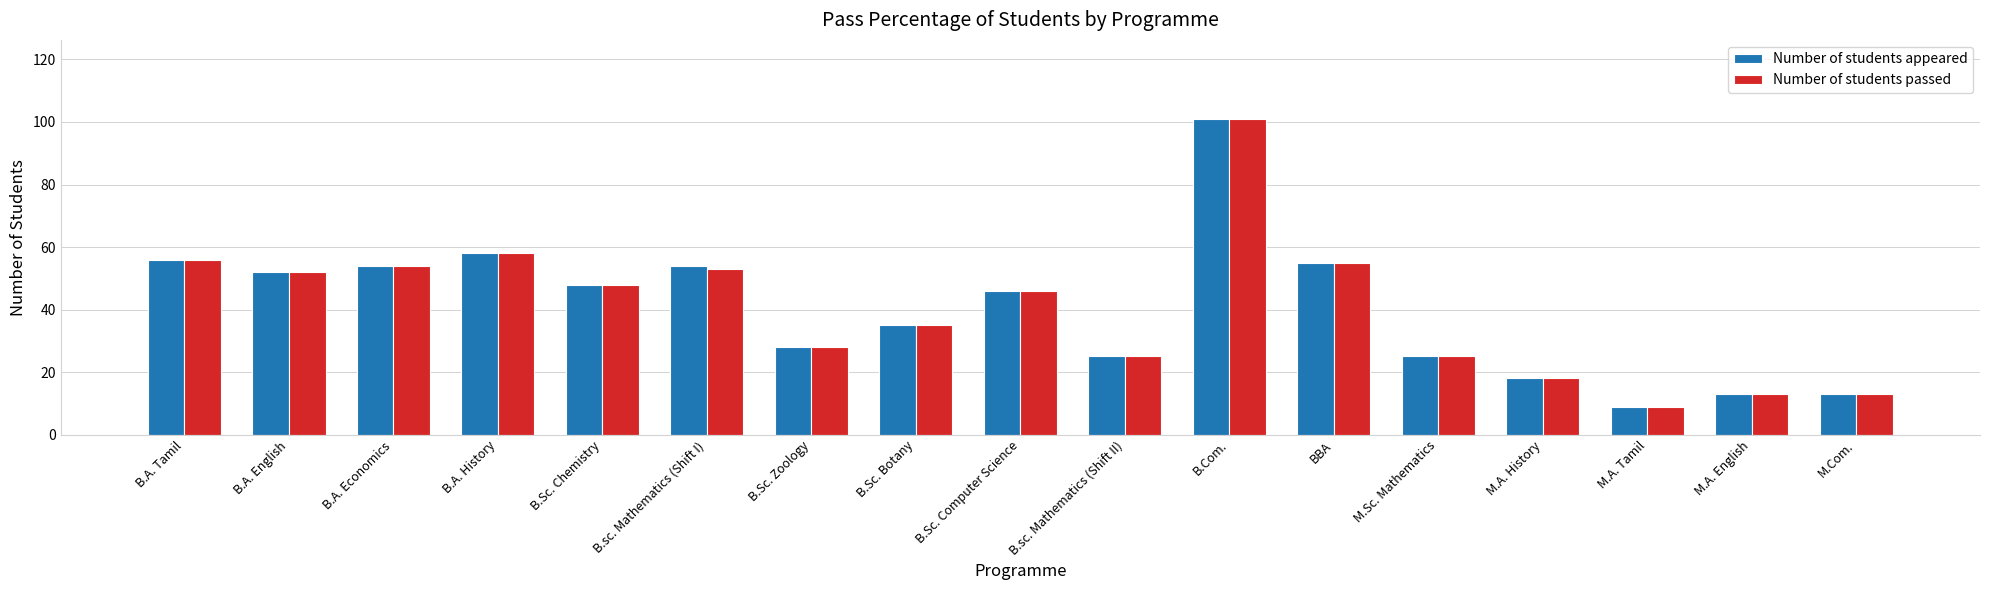

Reading left to right, extract all data points from this chart.

Number of students appeared: 56	52	54	58	48	54	28	35	46	25	101	55	25	18	9	13	13
Number of students passed: 56	52	54	58	48	53	28	35	46	25	101	55	25	18	9	13	13